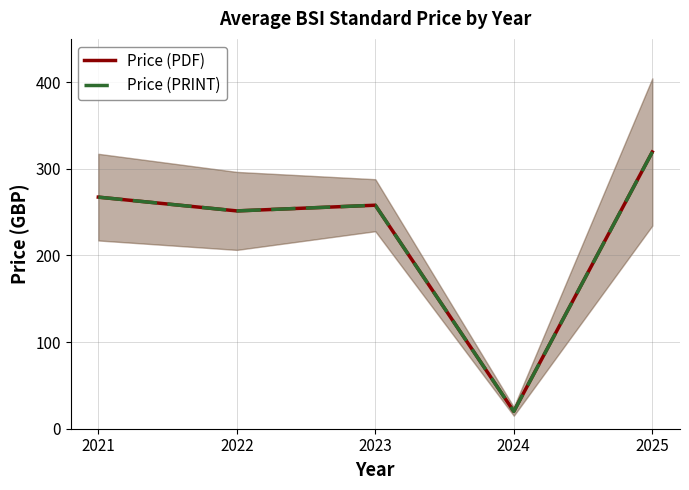

True or false: Price (PRINT) and Price (PDF) intersect in this chart.

False